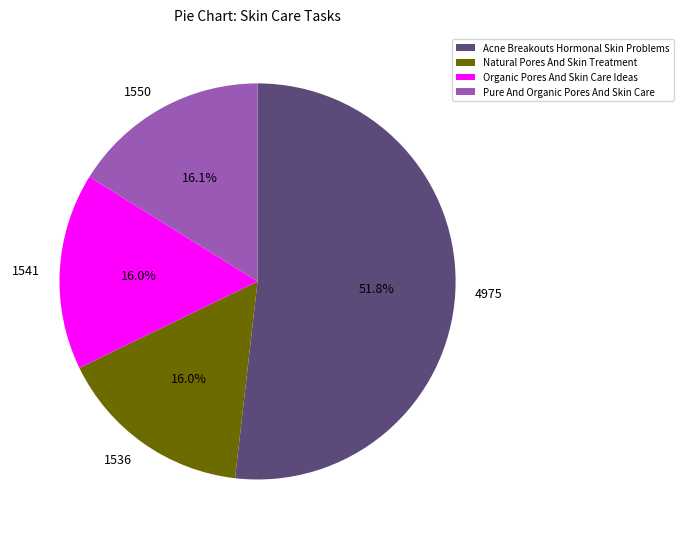

Does Organic Pores And Skin Care Ideas represent more than half of the total?

No